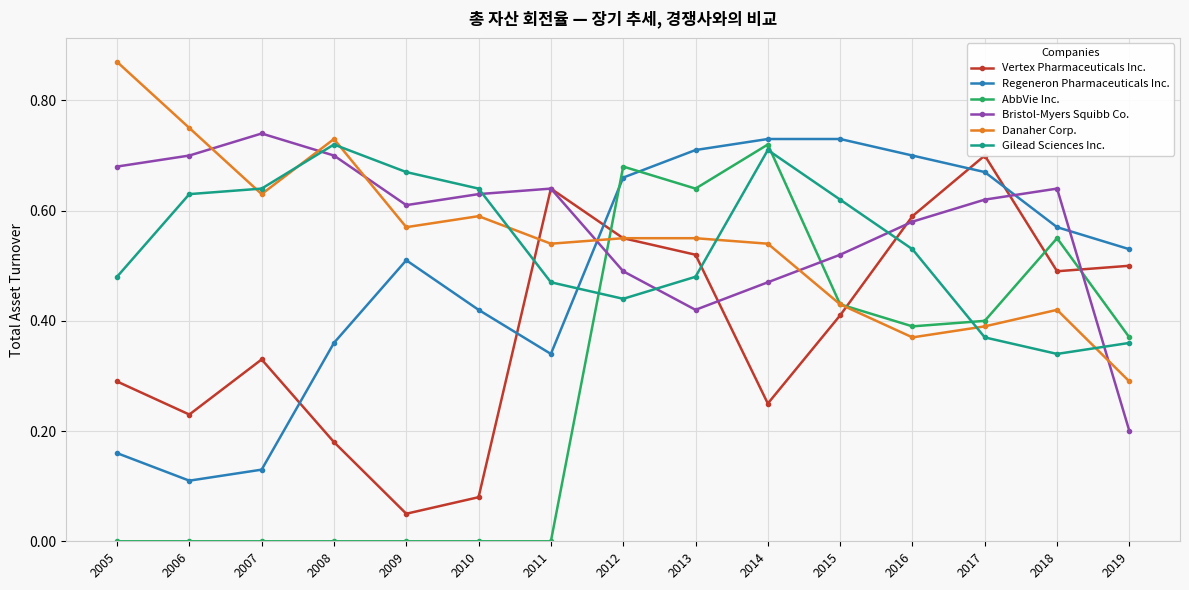

Reading right to left, what are all the values shown in this chart?

Vertex Pharmaceuticals Inc.: 0.5	0.5	0.7	0.6	0.4	0.2	0.5	0.6	0.6	0.1	0.1	0.2	0.3	0.2	0.3
Regeneron Pharmaceuticals Inc.: 0.5	0.6	0.7	0.7	0.7	0.7	0.7	0.7	0.3	0.4	0.5	0.4	0.1	0.1	0.2
AbbVie Inc.: 0.4	0.6	0.4	0.4	0.4	0.7	0.6	0.7	0.0	0.0	0.0	0.0	0.0	0.0	0.0
Bristol-Myers Squibb Co.: 0.2	0.6	0.6	0.6	0.5	0.5	0.4	0.5	0.6	0.6	0.6	0.7	0.7	0.7	0.7
Danaher Corp.: 0.3	0.4	0.4	0.4	0.4	0.5	0.6	0.6	0.5	0.6	0.6	0.7	0.6	0.8	0.9
Gilead Sciences Inc.: 0.4	0.3	0.4	0.5	0.6	0.7	0.5	0.4	0.5	0.6	0.7	0.7	0.6	0.6	0.5